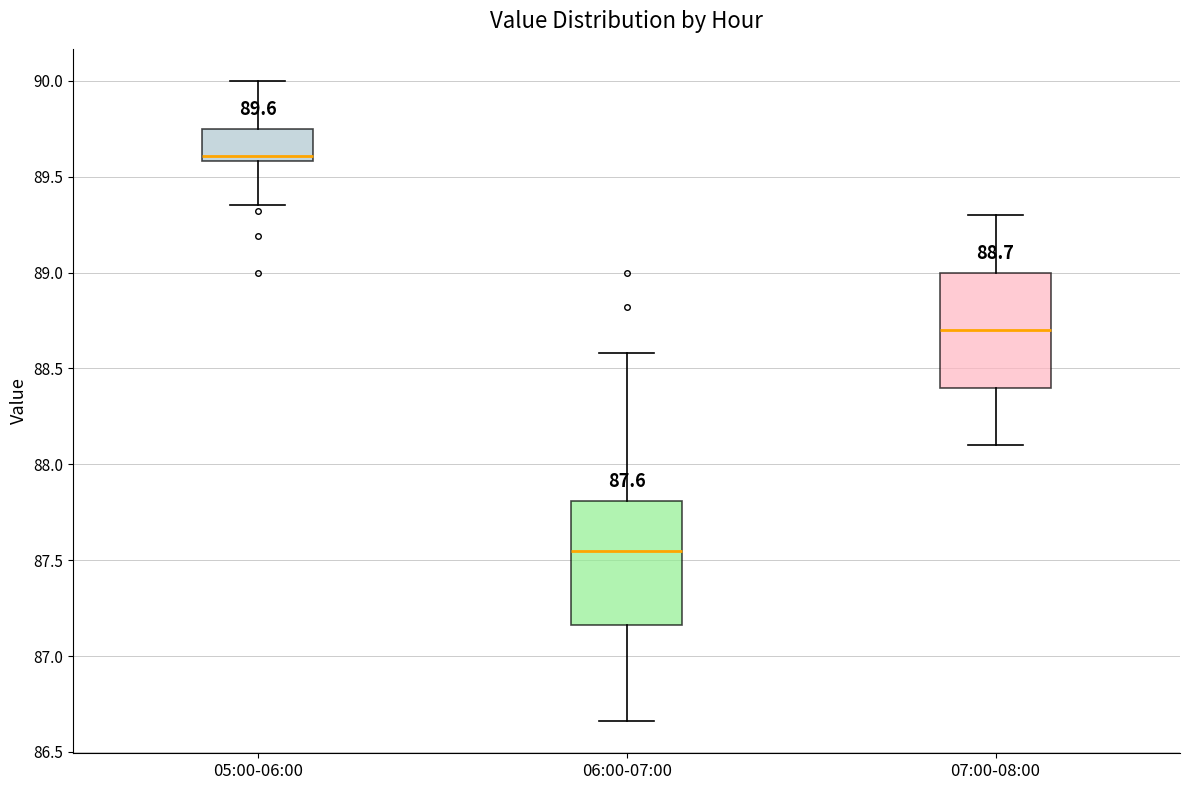

Comparing the boxes themselves (not the whiskers), which one is the tallest?

06:00-07:00